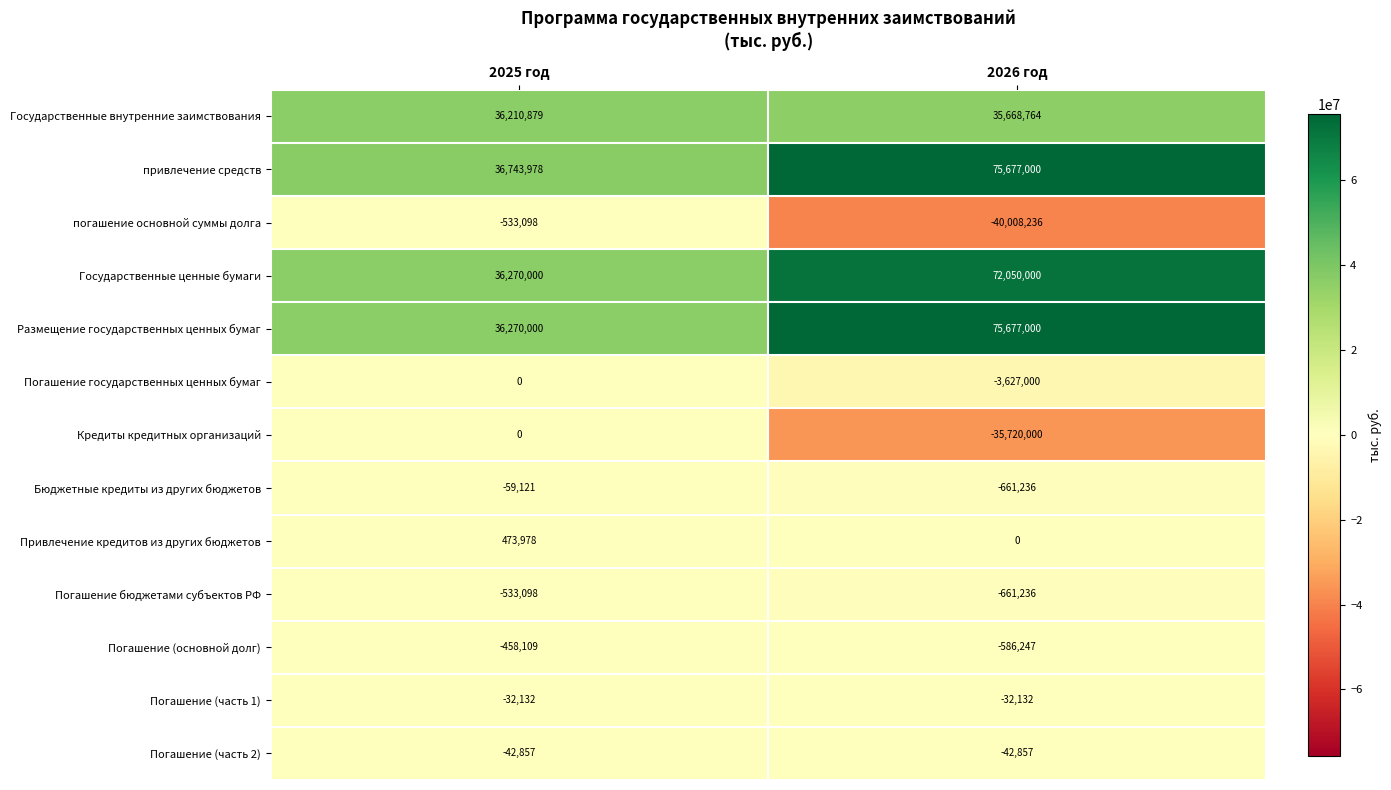

Which series has the largest total across all categories?

привлечение средств